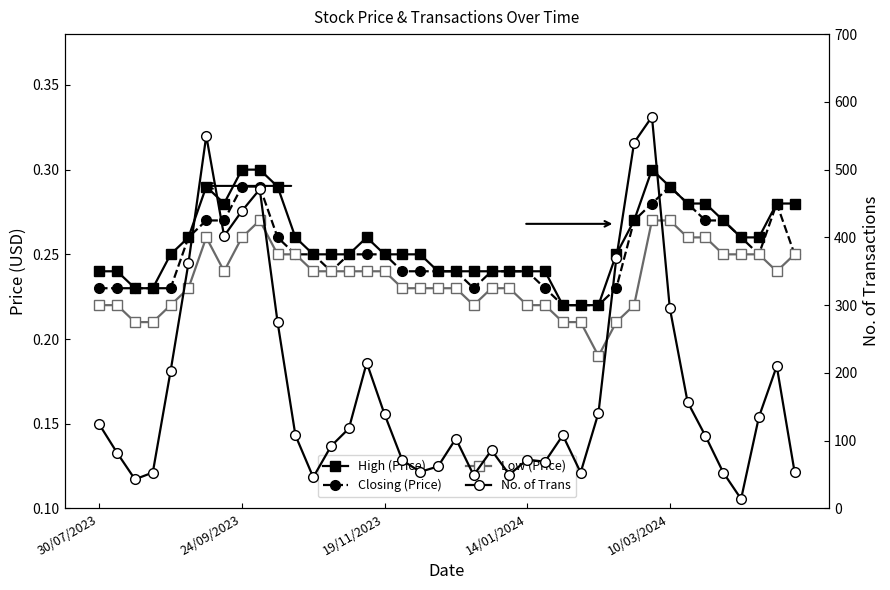

True or false: Closing (Price) and No. of Trans cross at least once.

False